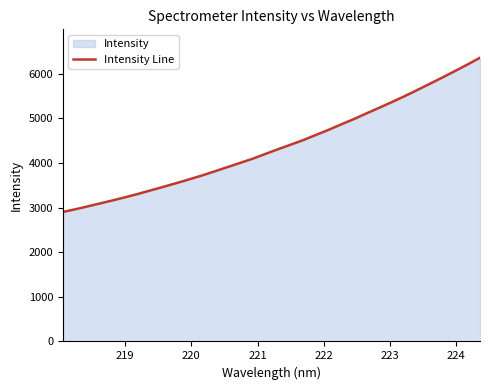

Reading right to left, transcribe all the data shown in this chart.

6361.6	6207.6	6060.2	5914.7	5773.9	5633.0	5495.4	5364.3	5237.4	5112.3	4984.3	4865.6	4743.2	4629.3	4514.7	4410.9	4309.2	4203.6	4096.9	4002.6	3908.3	3814.5	3722.0	3635.5	3552.4	3471.6	3392.4	3313.3	3238.3	3167.4	3099.4	3030.8	2965.0	2904.0